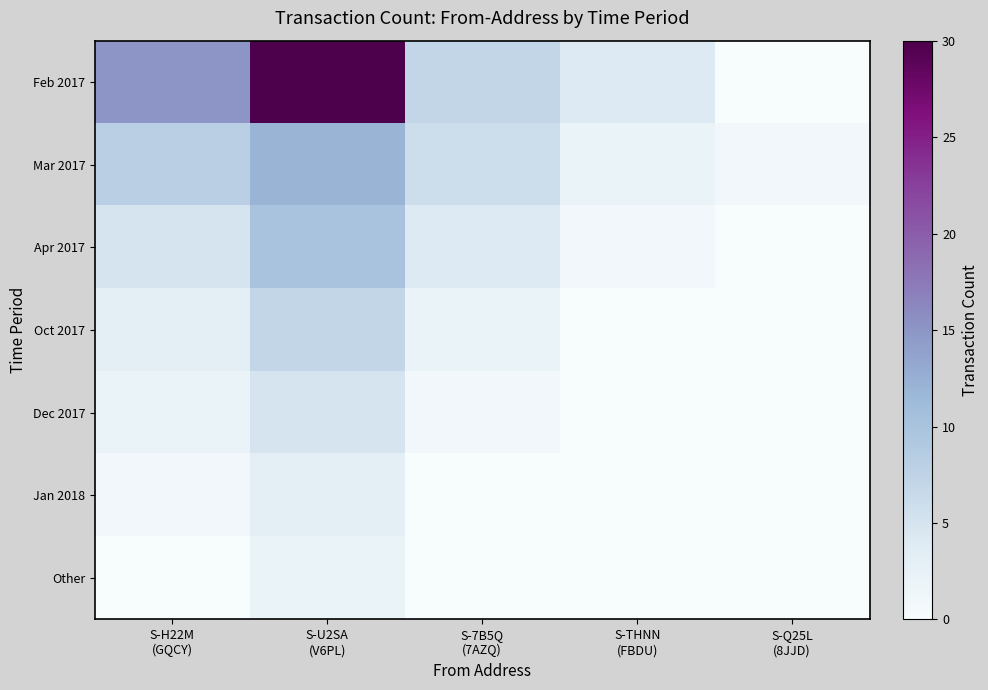

Between S-U2SA (V6PL) and S-Q25L (8JJD), which series saw the biggest shift?

Feb 2017